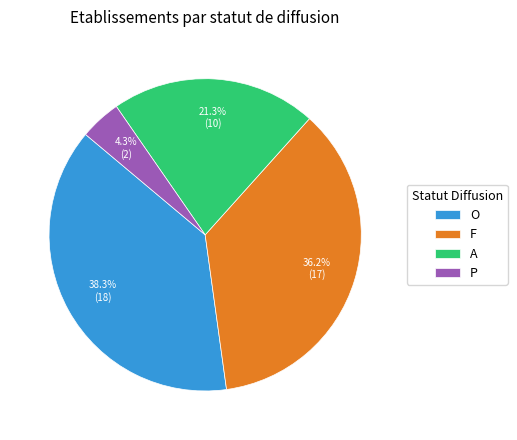

Combined, what portion of the pie is A and F?

57.4%